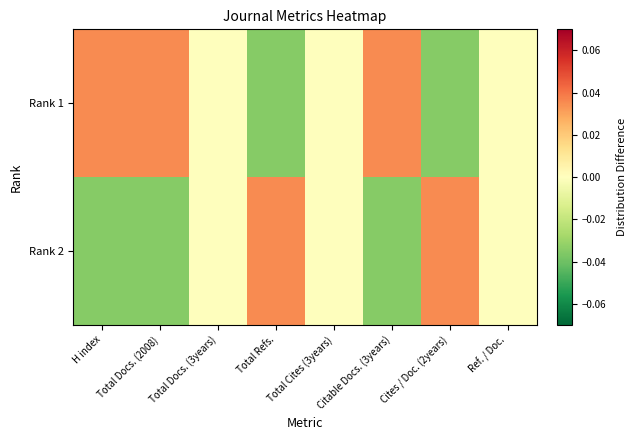

At which label does Rank 2 reach its minimum?

H index